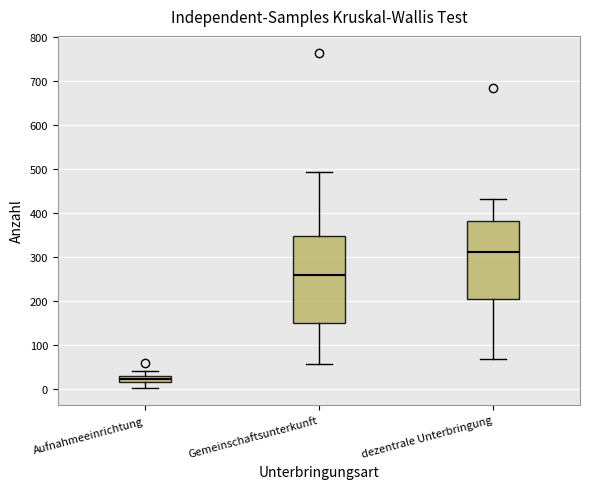

Which box is the tallest, from its lower edge to its upper edge?

Gemeinschaftsunterkunft